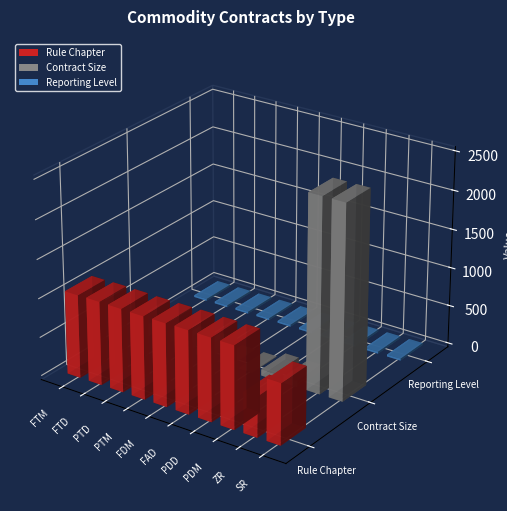

What is the label of the 5th bar from the right?

FAD